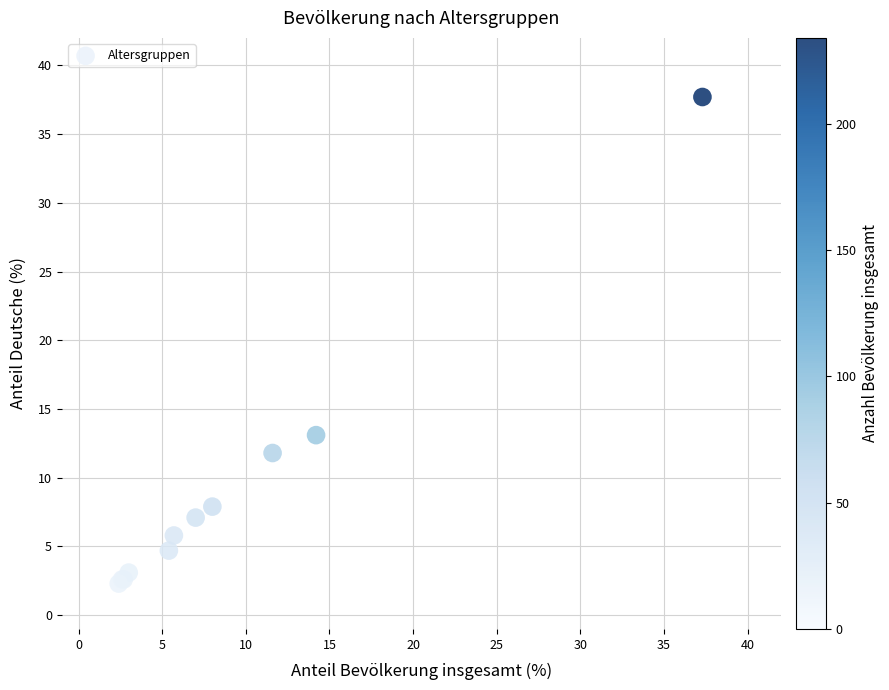

What Y value in the scatter plot is closest to 20?

13.1